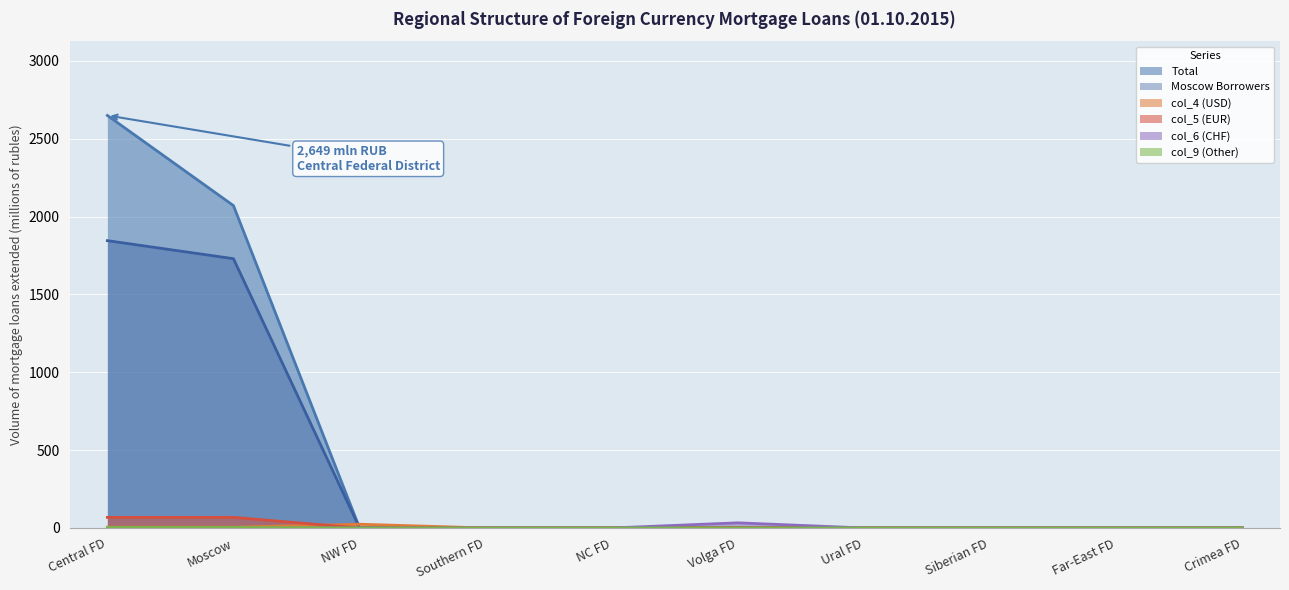

How many values in col_5 (EUR) are above zero?

2